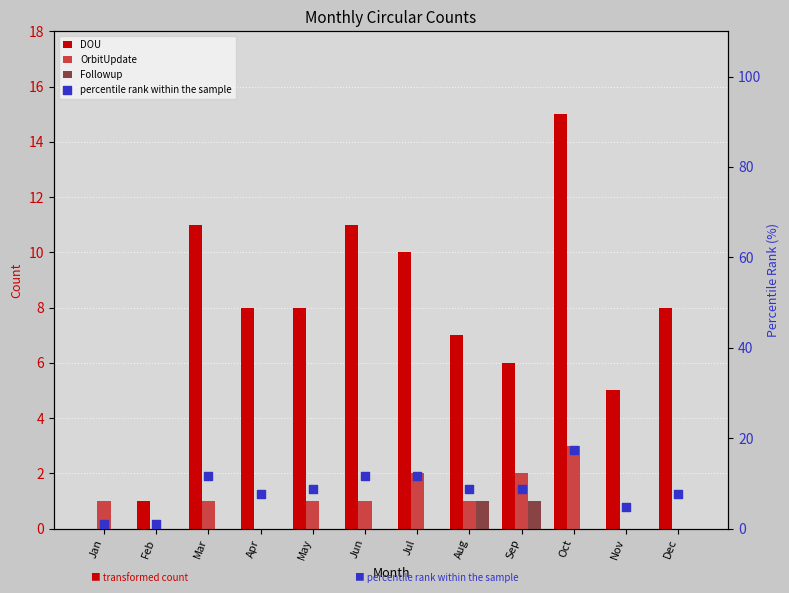

What is the total value across all series at Jun?

23.5